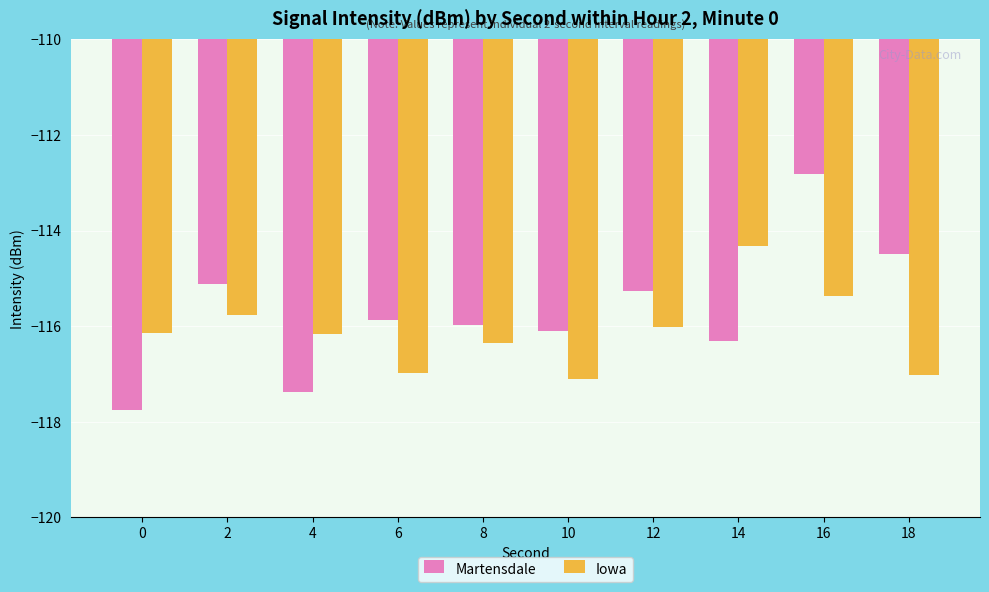

Count the number of categories in the chart.

10